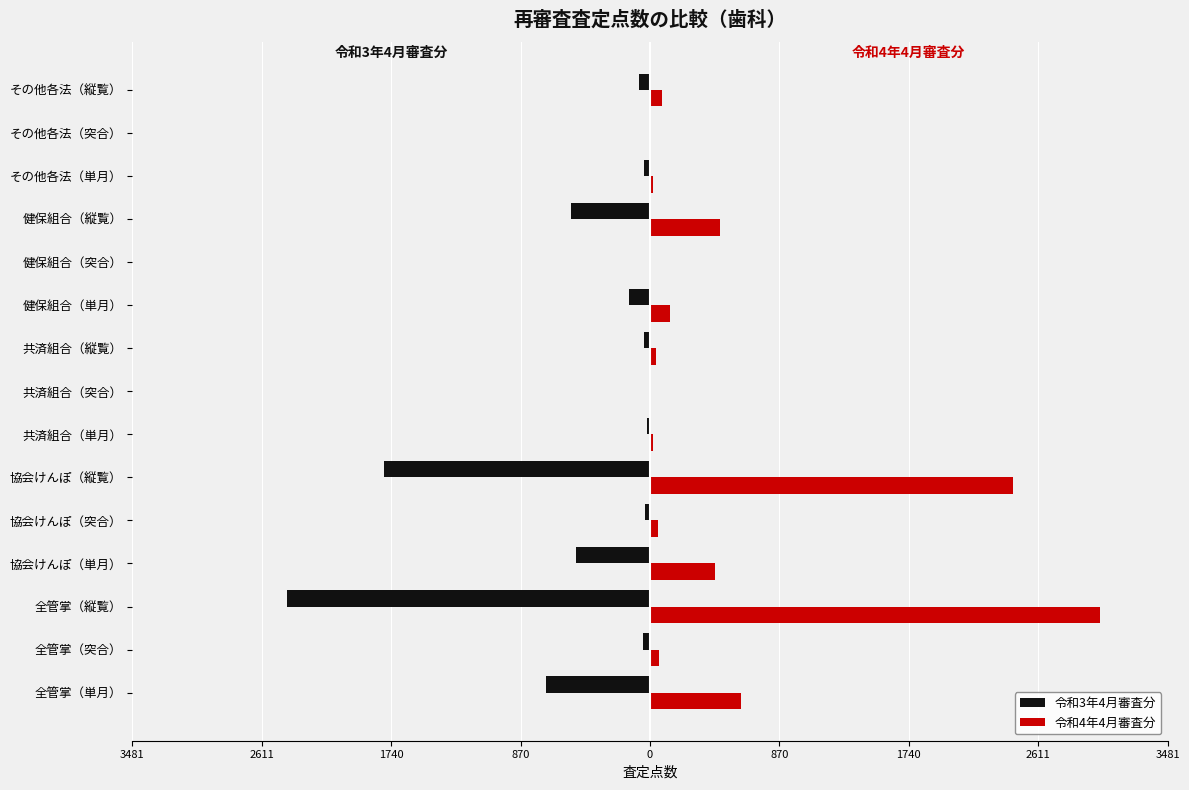

What are all the series names shown in the legend?

令和3年4月審査分, 令和4年4月審査分